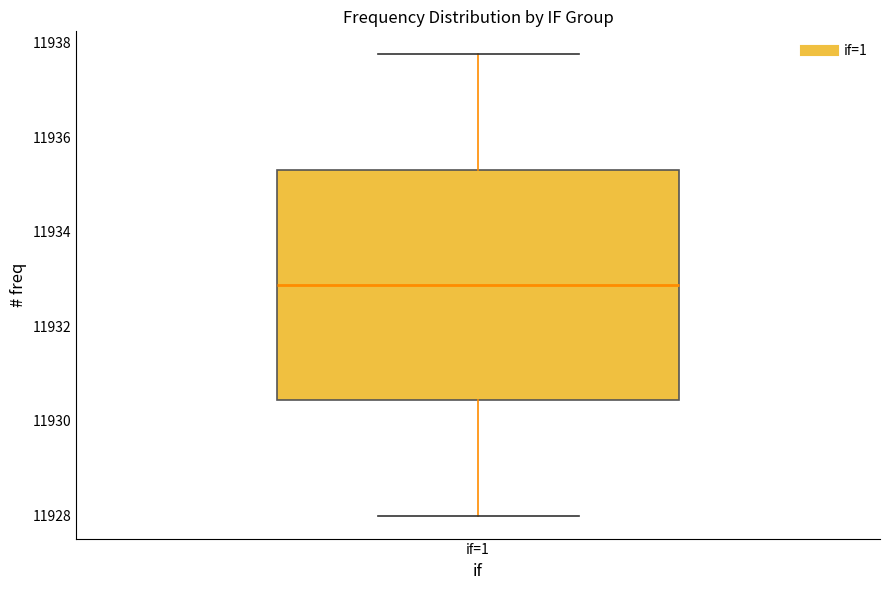

Where does the upper whisker of the box for if=1 end on the y-axis? The values are not printed on the chart, so give them approximately, as read against the axis.

11937.8